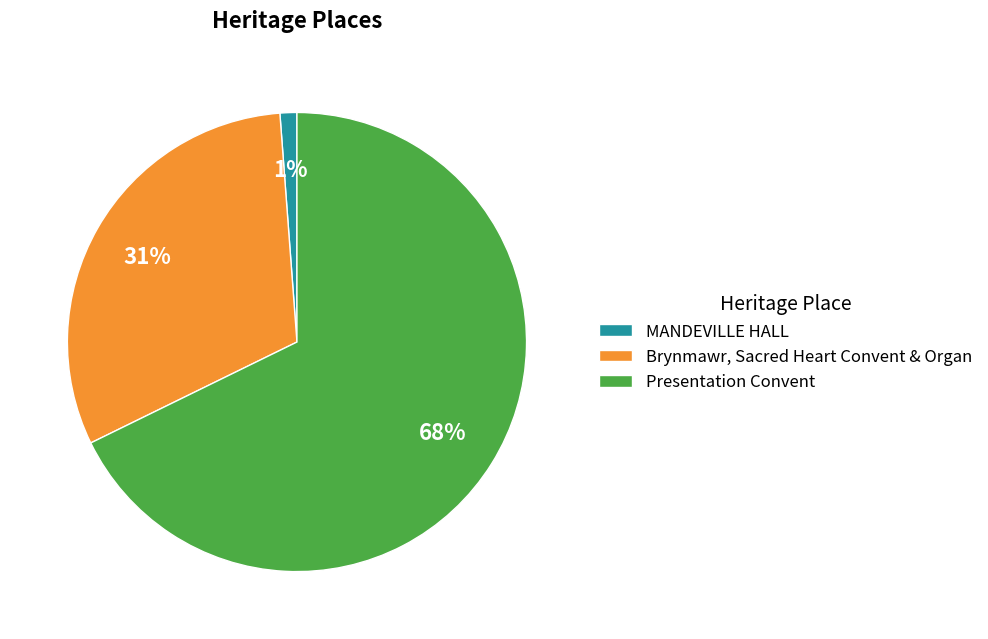

True or false: Brynmawr, Sacred Heart Convent & Organ accounts for 19% of the total.

False